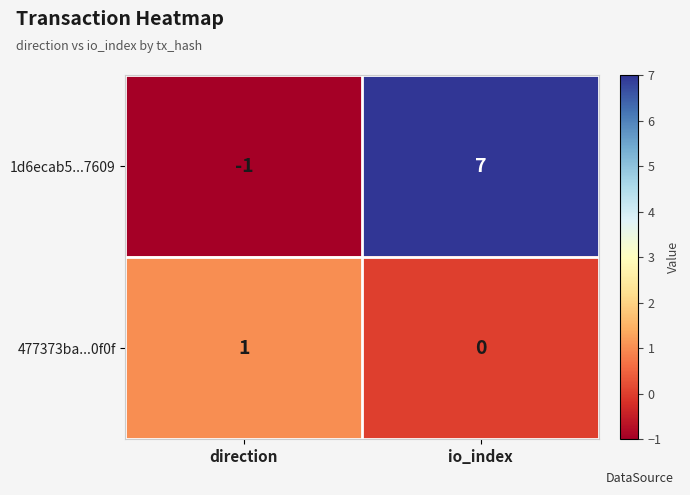

At which category is the sum across all series the highest?

io_index